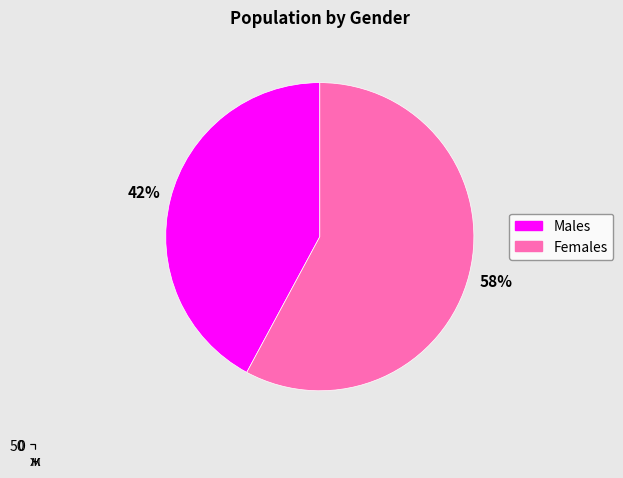

Is there a majority slice in this chart?

Yes